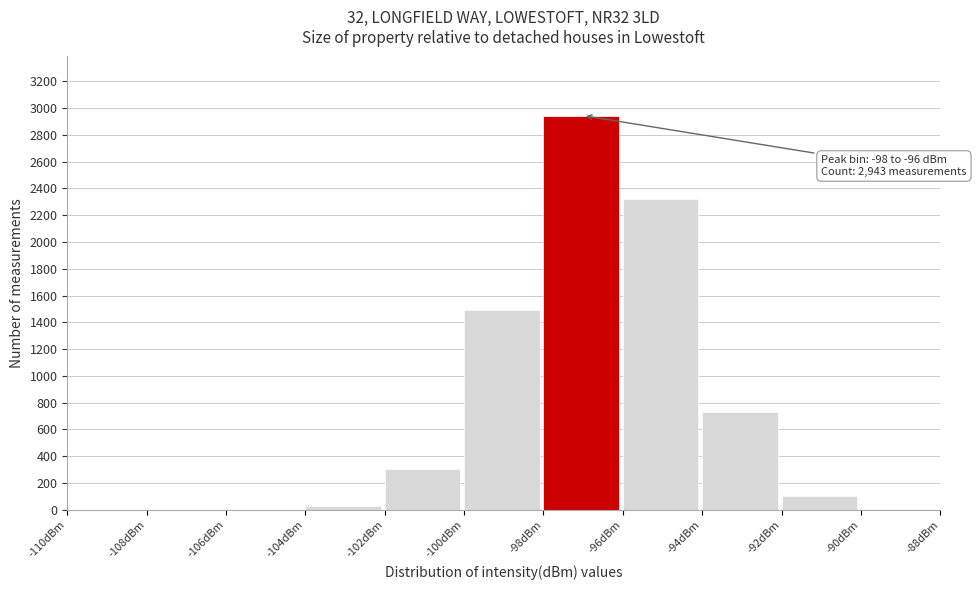

Which range on the x-axis has the tallest bar?

-98 to -96